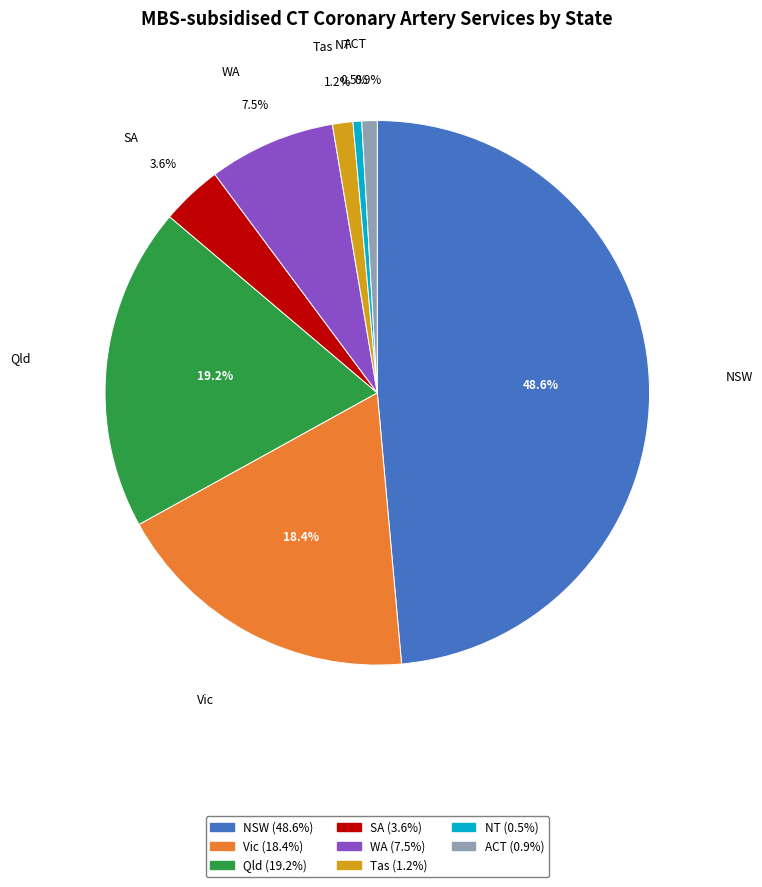

Combined, do Qld and ACT account for over 50%?

No